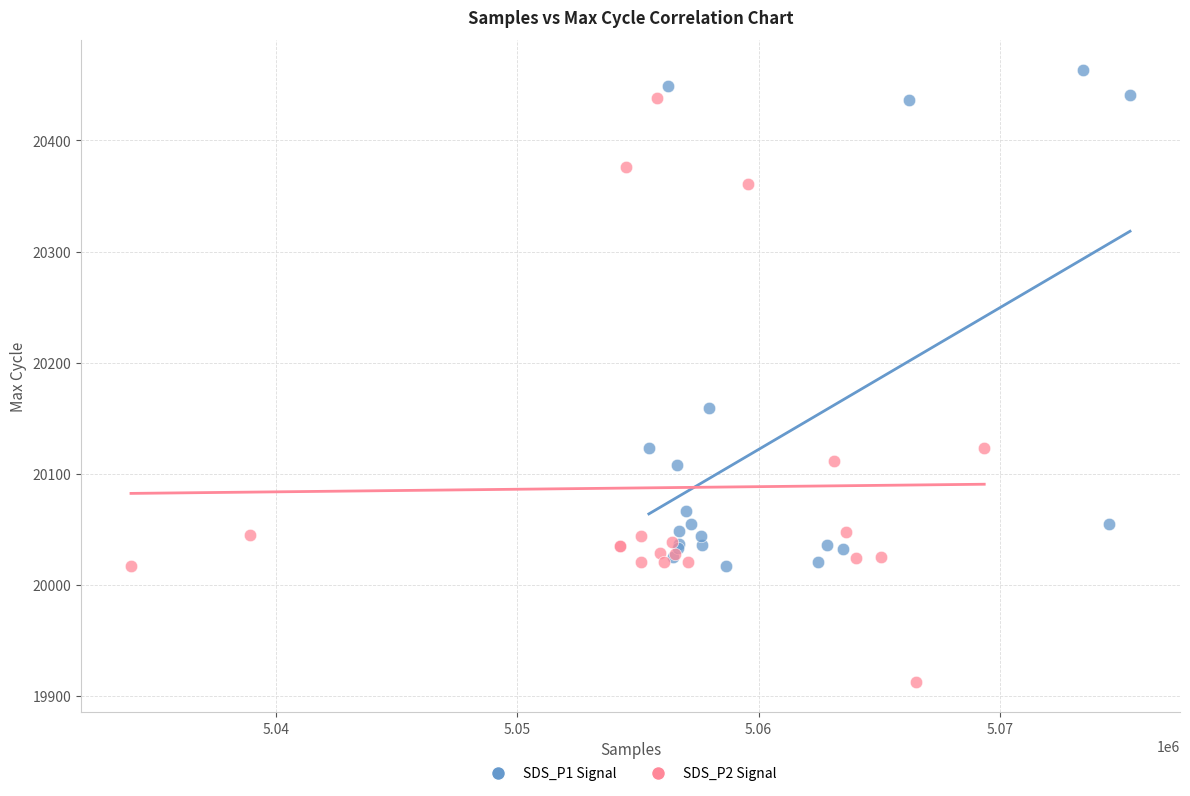

Which series reaches the minimum Y coordinate?

SDS_P2 Signal